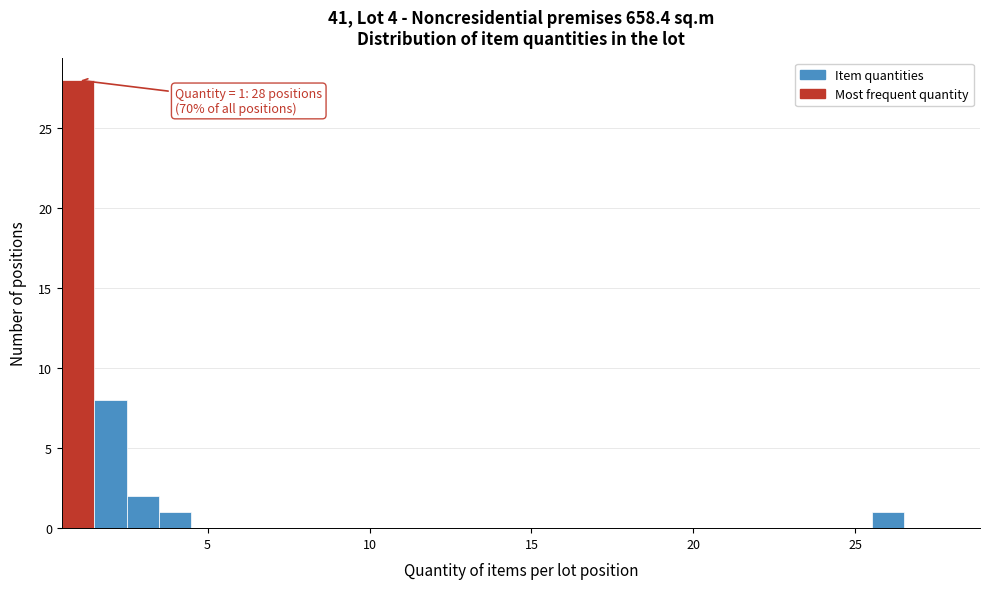

Around what value on the x-axis is the tallest bar? Give the approximate position of its centre, as read against the axis.

1.0